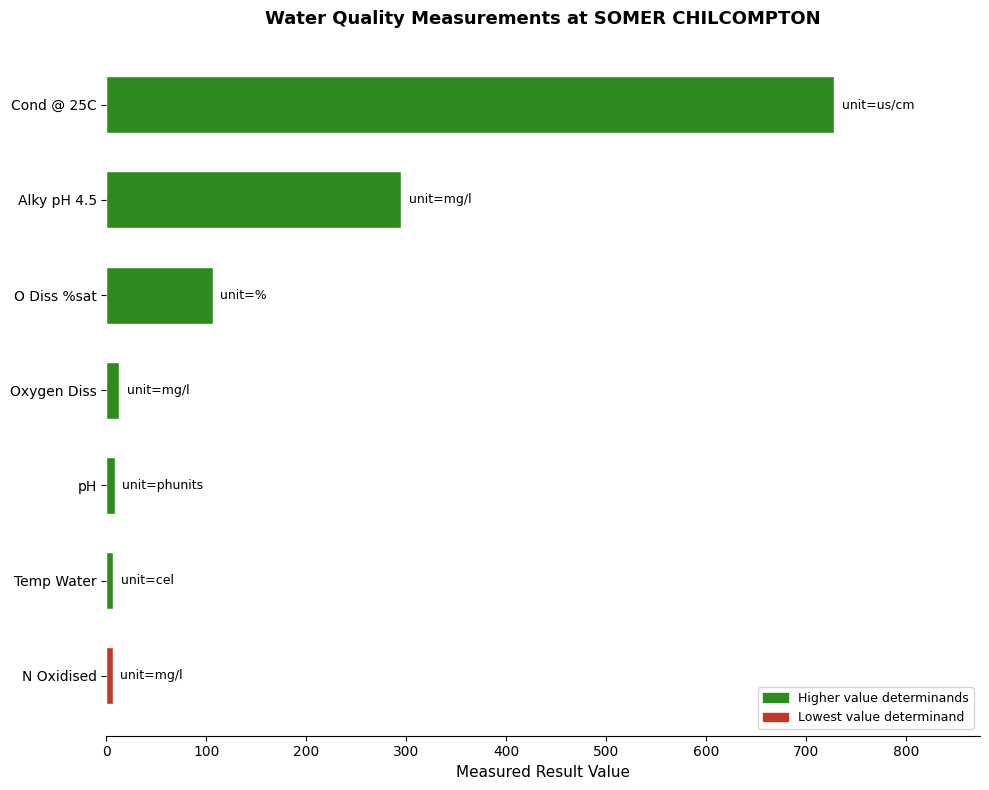

What is the difference between the second highest and second lowest values?

288.0